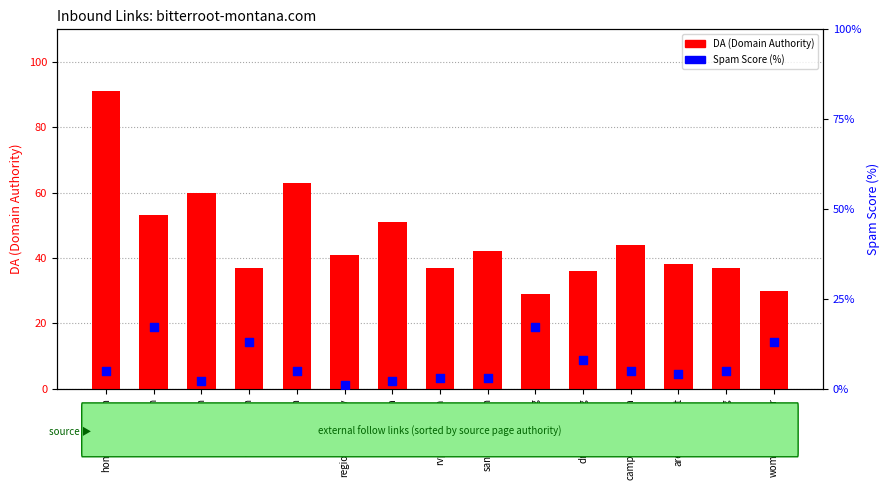

Which series reaches the maximum Y coordinate?

DA (Domain Authority)